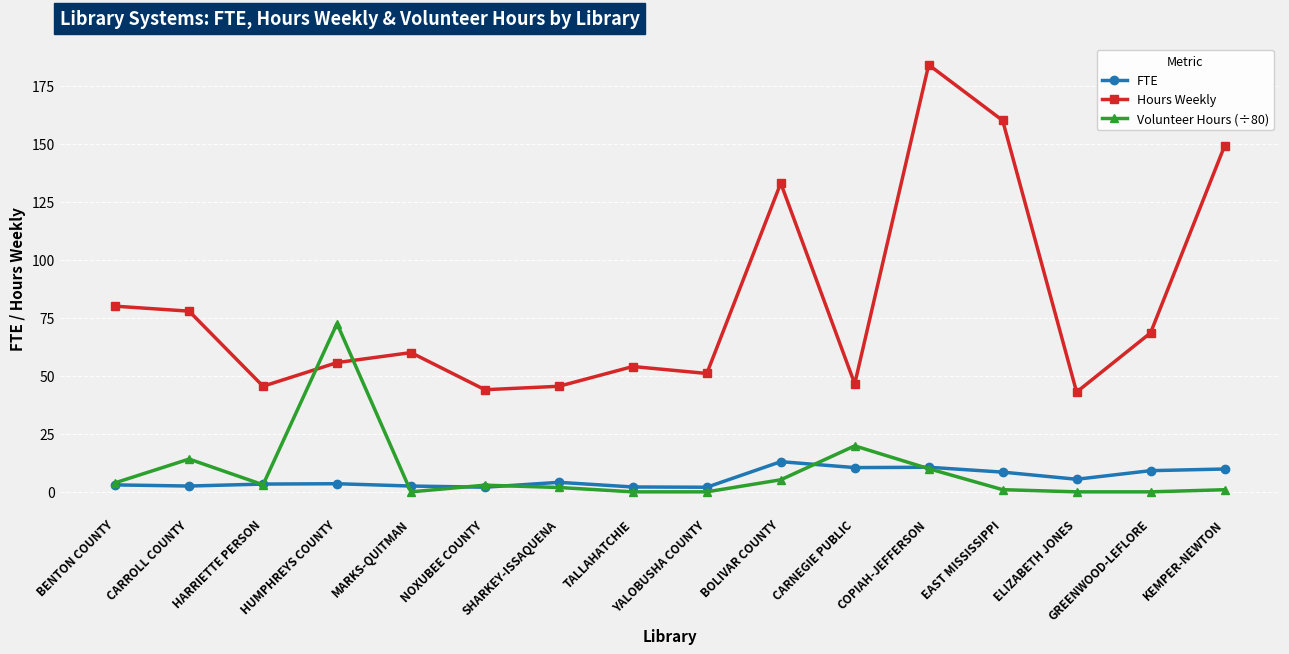

Which series has the largest total across all categories?

Hours Weekly